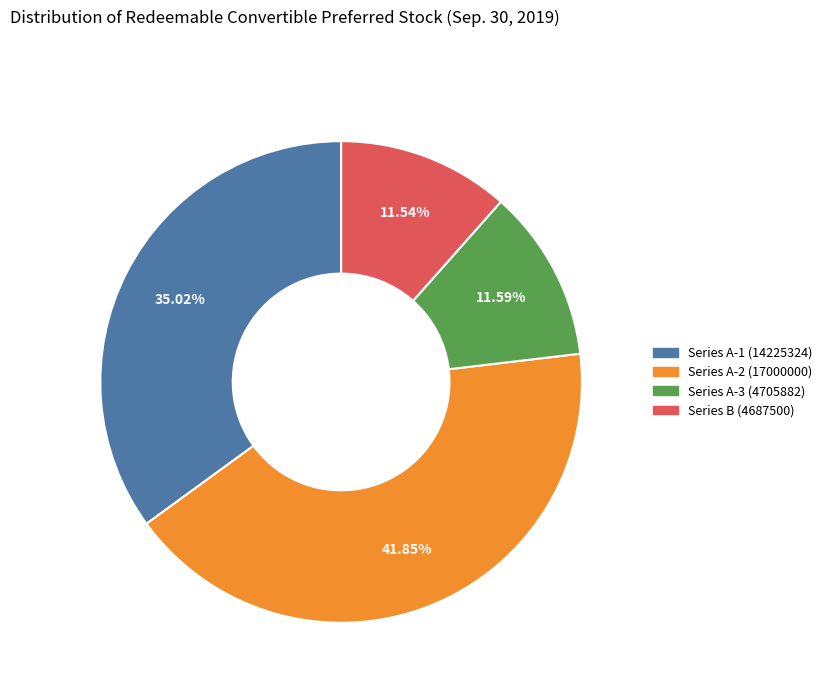

What is the largest slice in the pie chart?

Series A-2 (17000000)